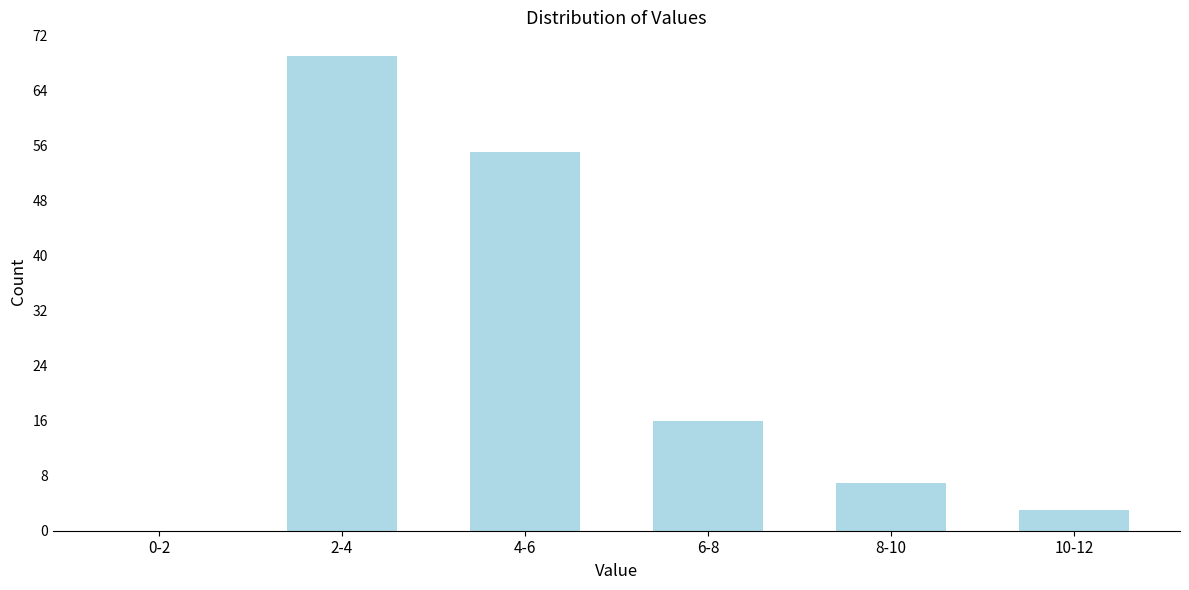

Reading right to left, transcribe all the data shown in this chart.

10-12=3	8-10=7	6-8=16	4-6=55	2-4=69	0-2=0